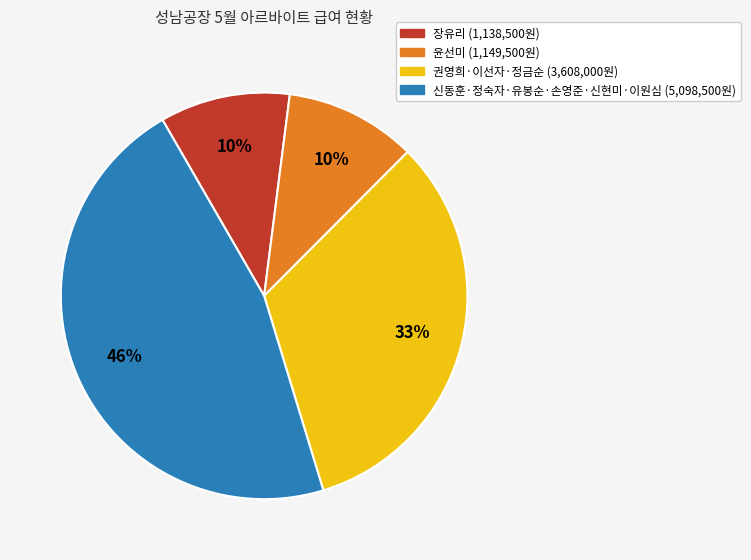

Is there a majority slice in this chart?

No